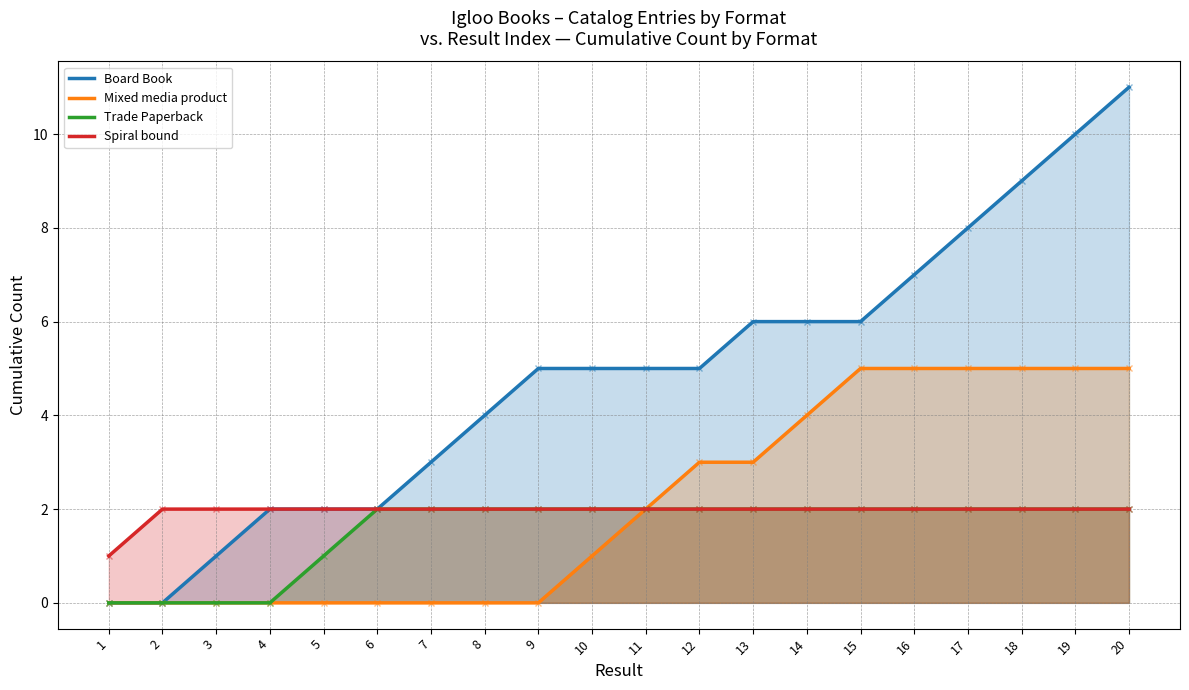

Between 10 and 2, which is larger?

10